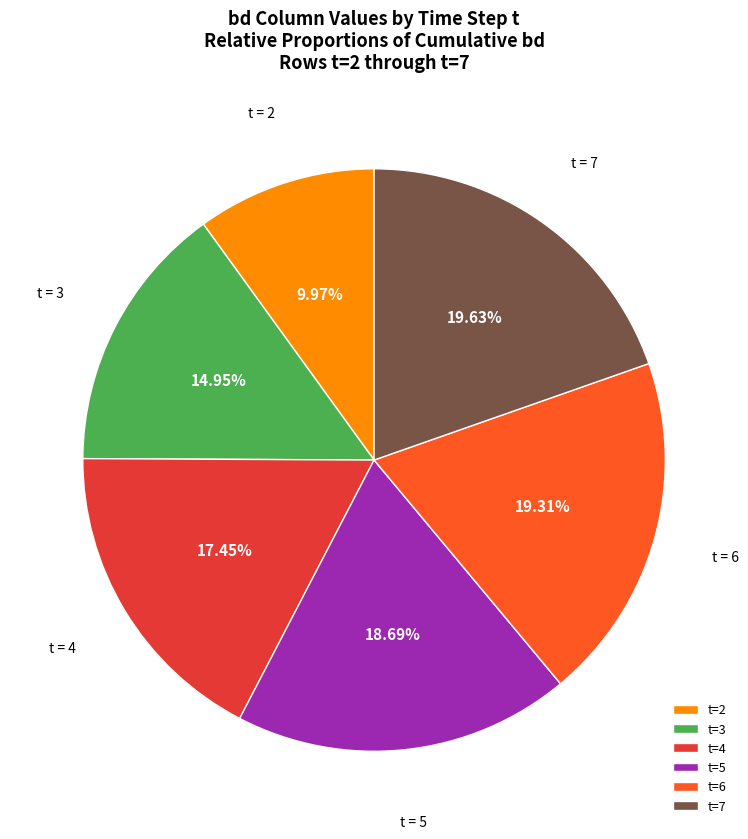

Is t=5 the majority of the pie?

No